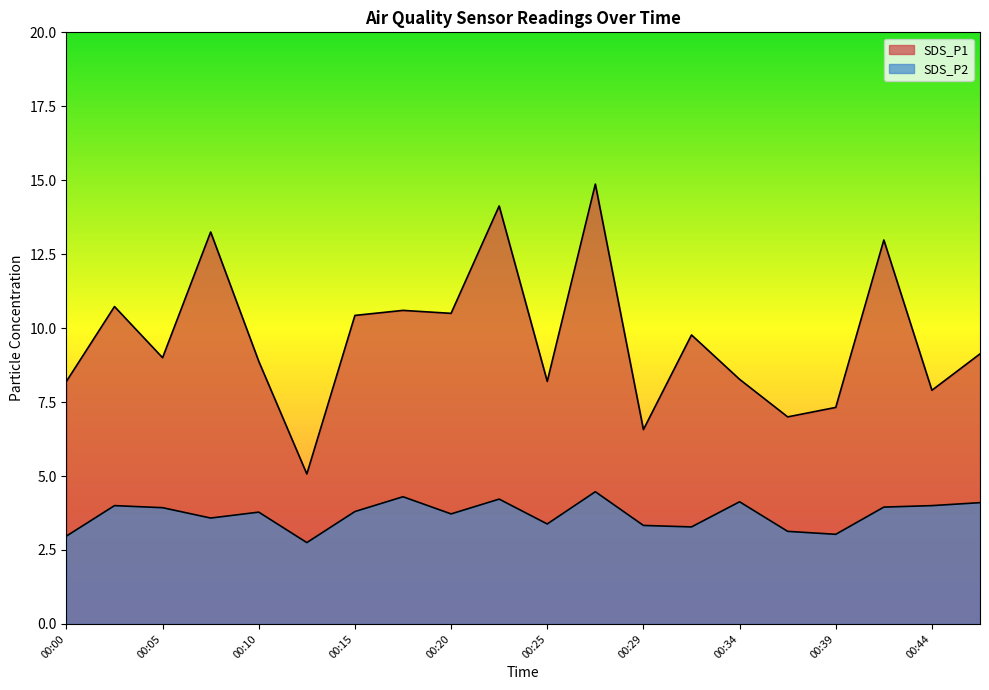

In SDS_P1, how many points are higher than both neighbors (excluding endpoints)?

7